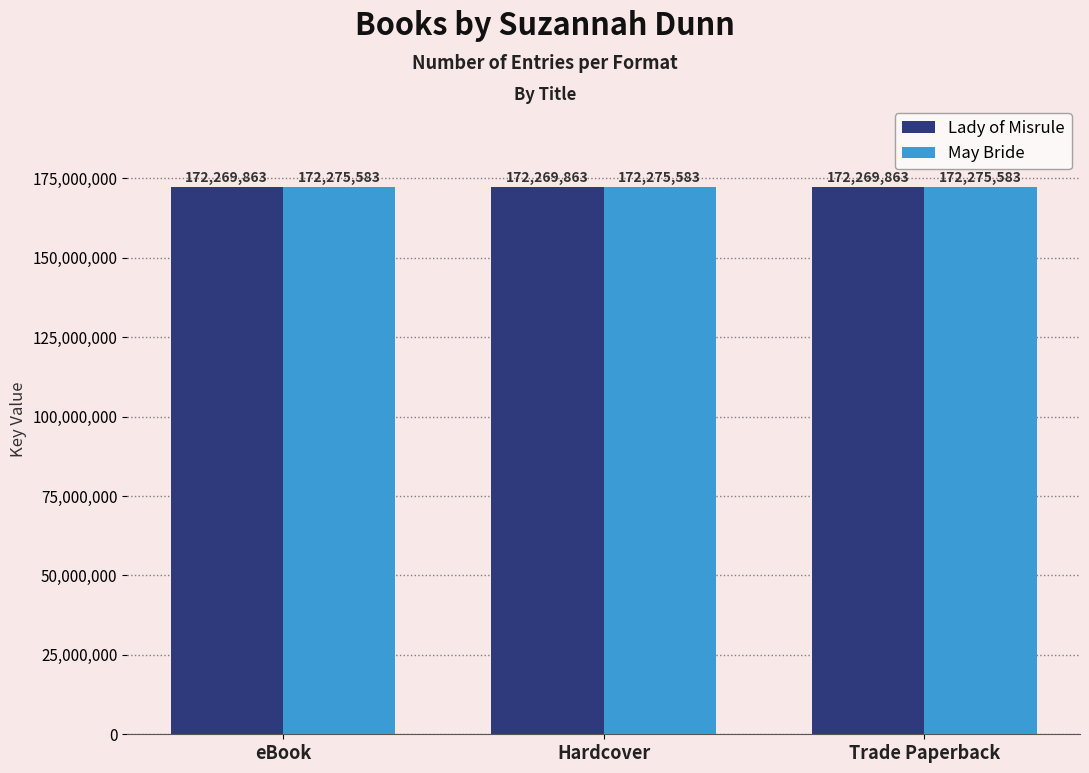

What is the value of the Lady of Misrule bar at the 2nd from the left?

172269863